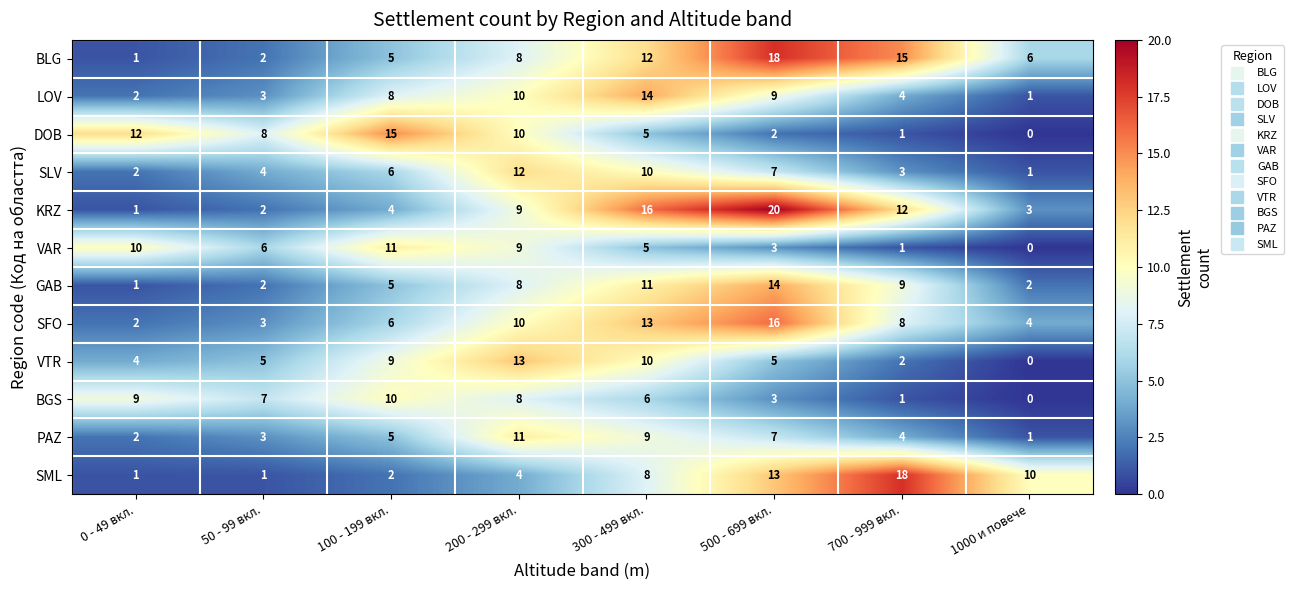

Which series has the widest spread of values?

KRZ